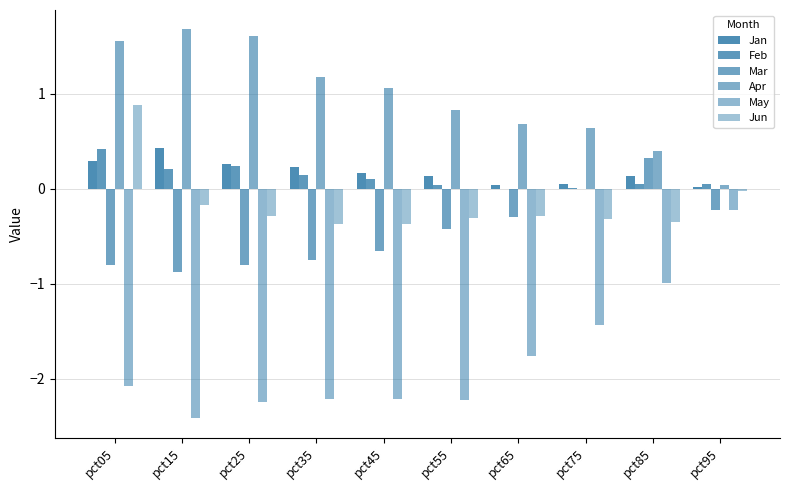

How many distinct data groups are displayed?

6